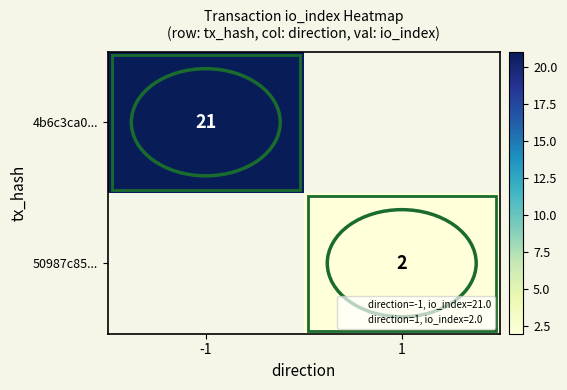

Which category has the highest value in the 4b6c3ca0... series?

-1